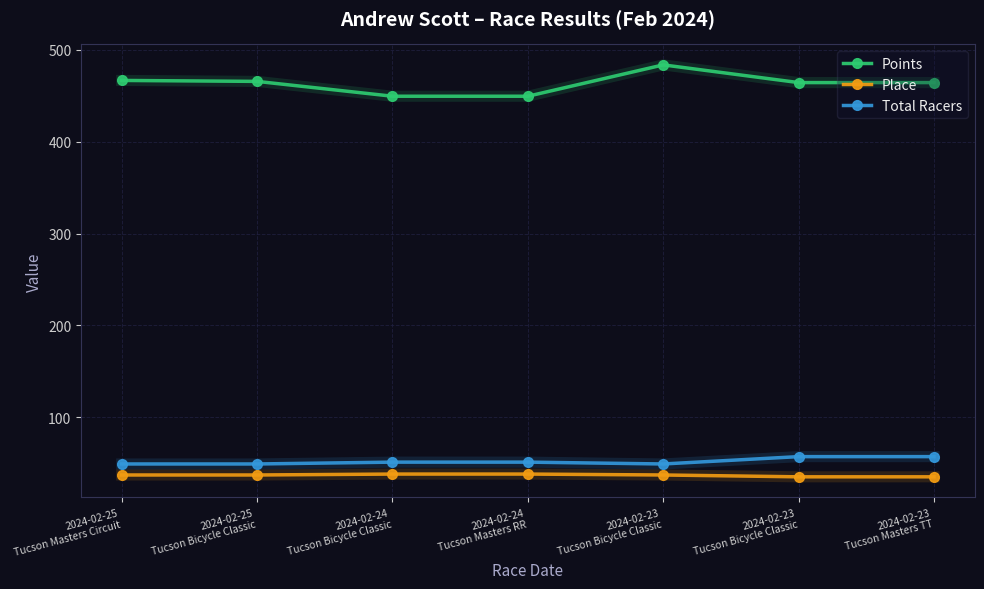

What value does the Place series have at 2024-02-24
Tucson Masters RR?

38.0